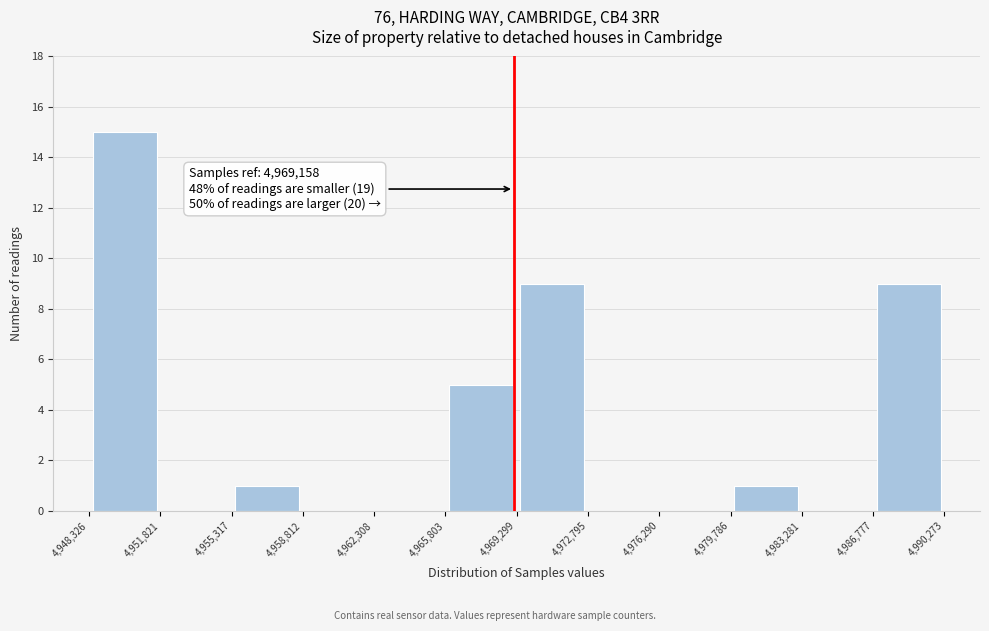

Over which range of the x-axis is the bar tallest?

4,948,326 to 4,951,821